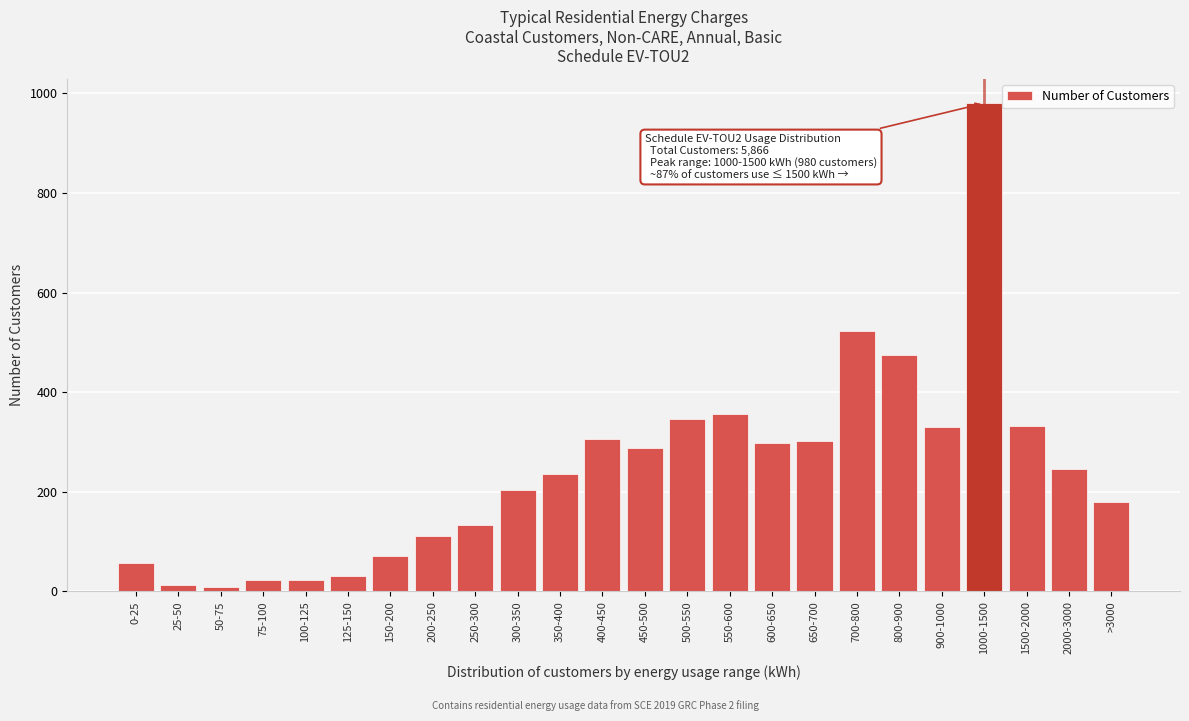

What is the label of the 14th bar from the left?

500-550